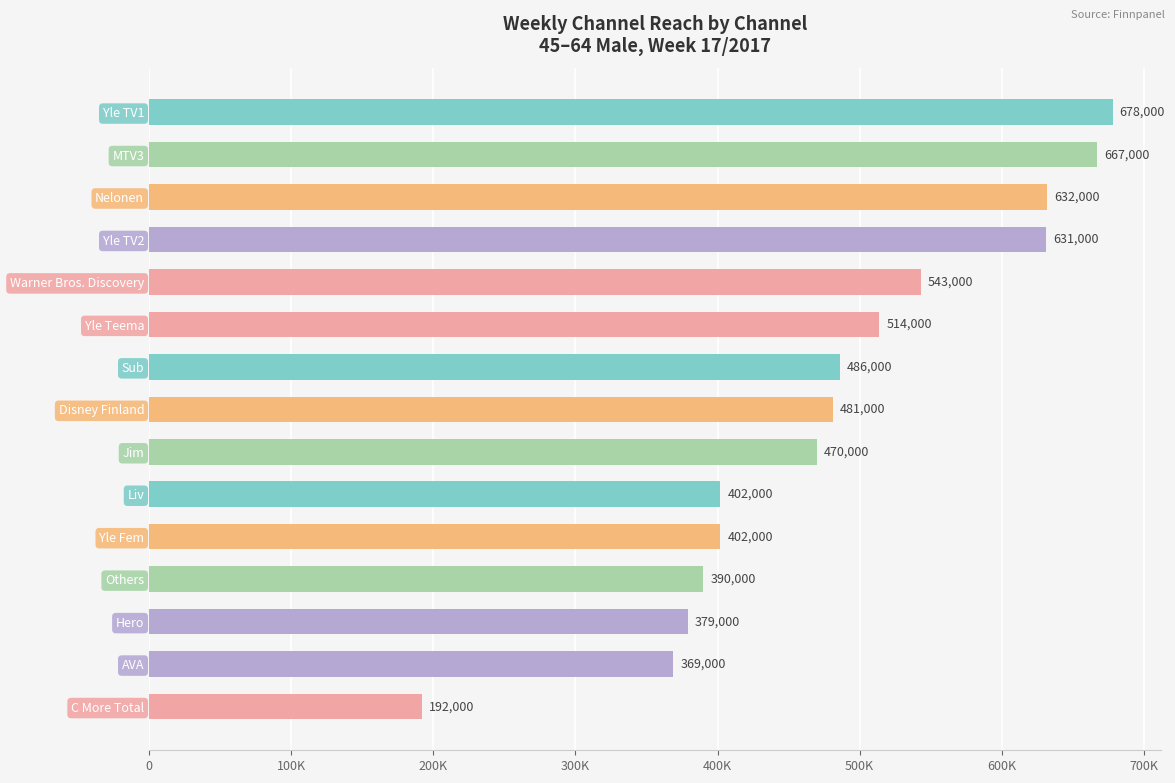

Are the bars horizontal?

Yes